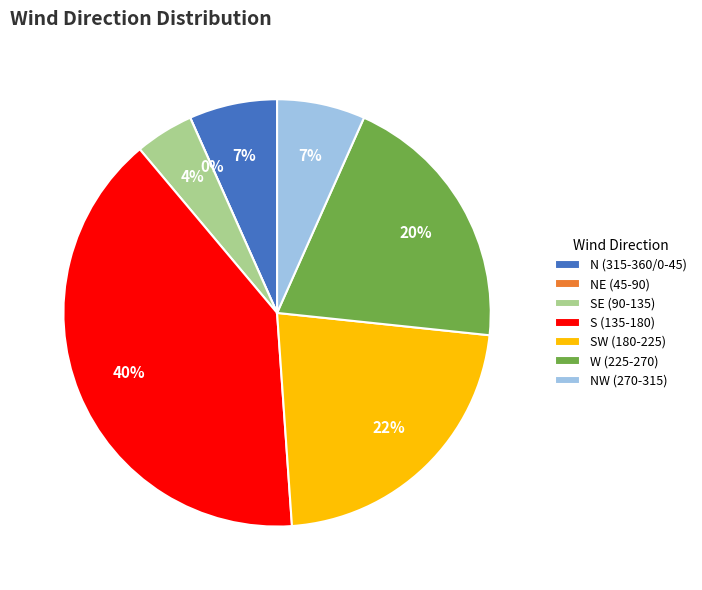

What is the change in value from 158.0 to 260.0?

+102